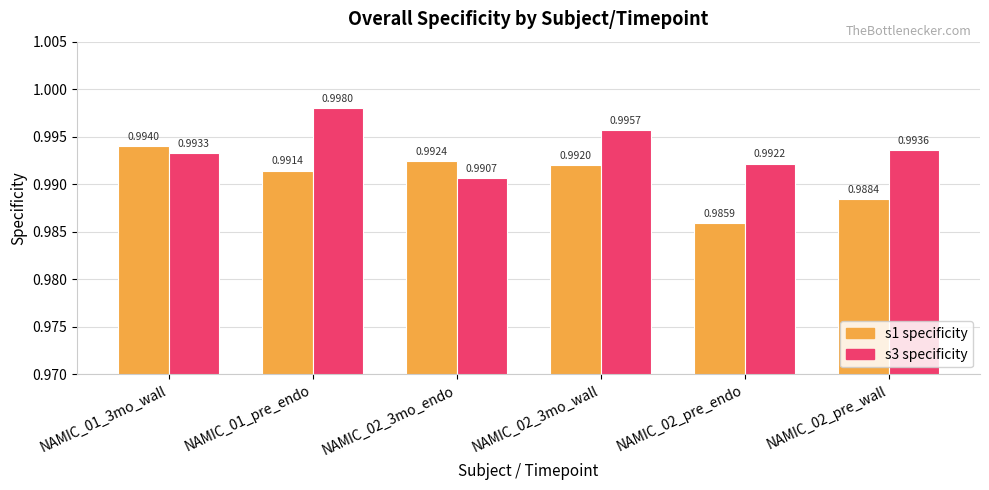

What is the total value across all series at NAMIC_01_3mo_wall?

2.0